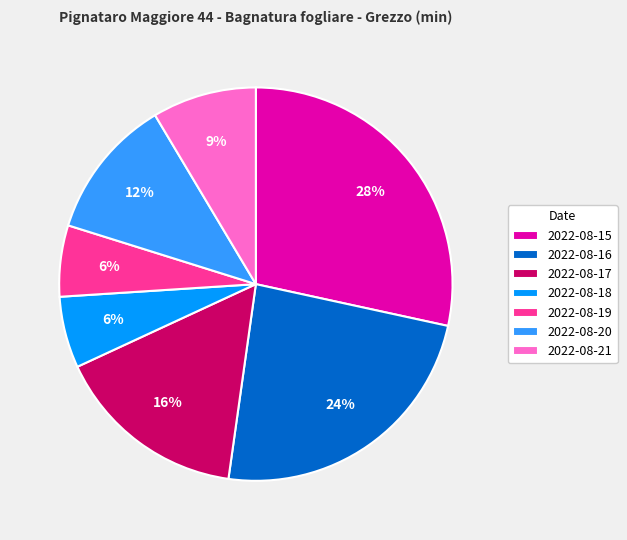

To the nearest percent, what is the average slice percentage?

14%